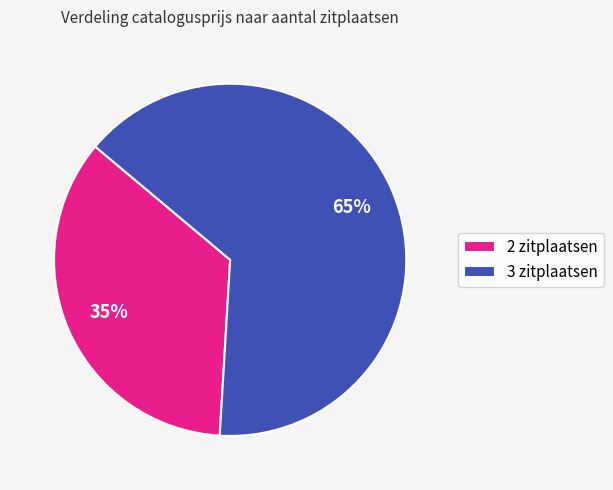

Rank the categories by value from highest to lowest.

3 zitplaatsen, 2 zitplaatsen